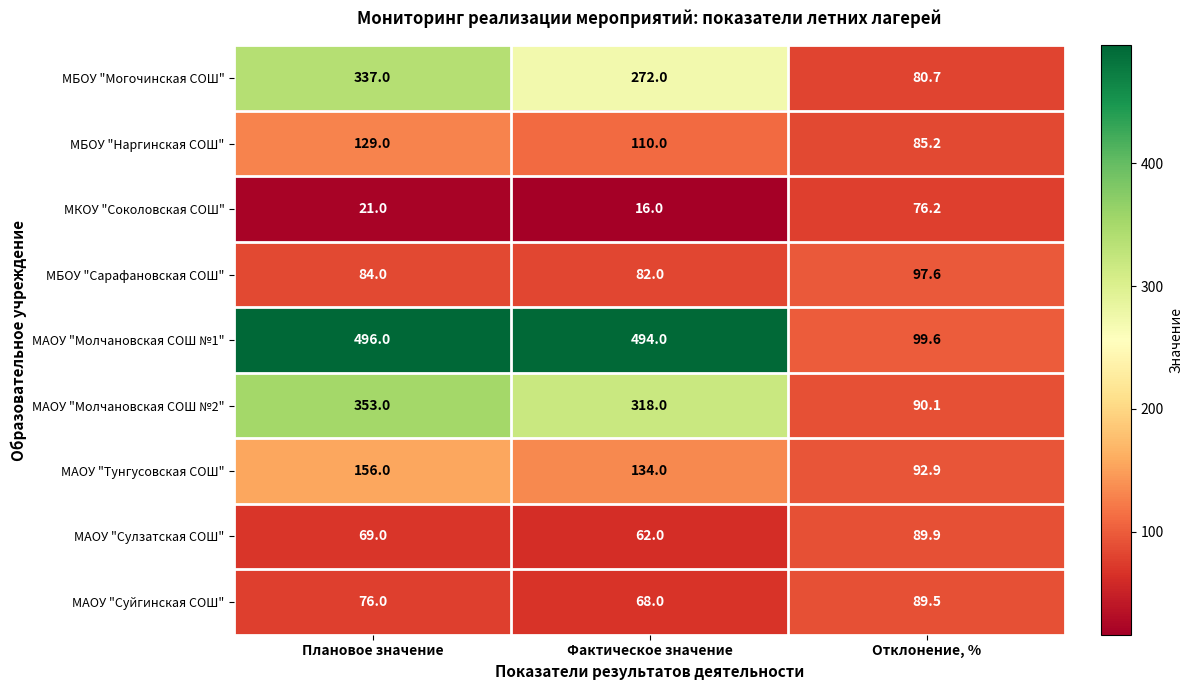

Which label corresponds to the smallest value in the chart?

Фактическое значение